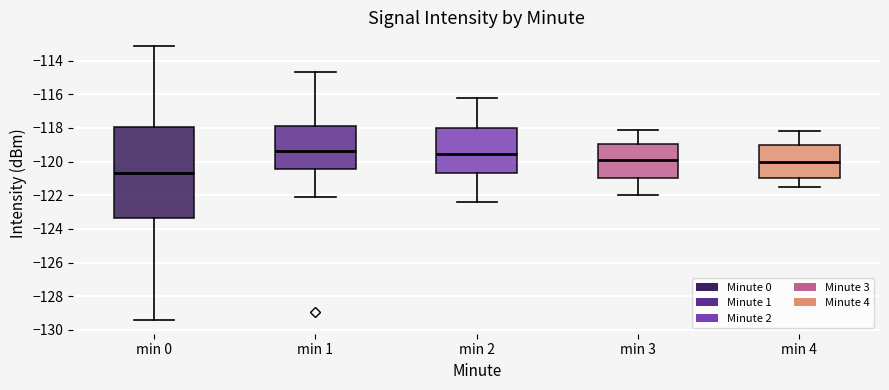

Reading left to right, transcribe this box plot: for each box, give where its median line is, the range the box spans, and where its two whiskers end, as read against the y-axis. The values are not printed on the chart, so give them approximately, as read against the axis.

min 0: median -120.6, box -123.4 to -118.0, whiskers -129.4 to -113.2
min 1: median -119.4, box -120.4 to -117.8, whiskers -122.0 to -114.8
min 2: median -119.6, box -120.6 to -118.0, whiskers -122.4 to -116.2
min 3: median -119.8, box -121.0 to -119.0, whiskers -122.0 to -118.0
min 4: median -120.0, box -121.0 to -119.0, whiskers -121.4 to -118.2